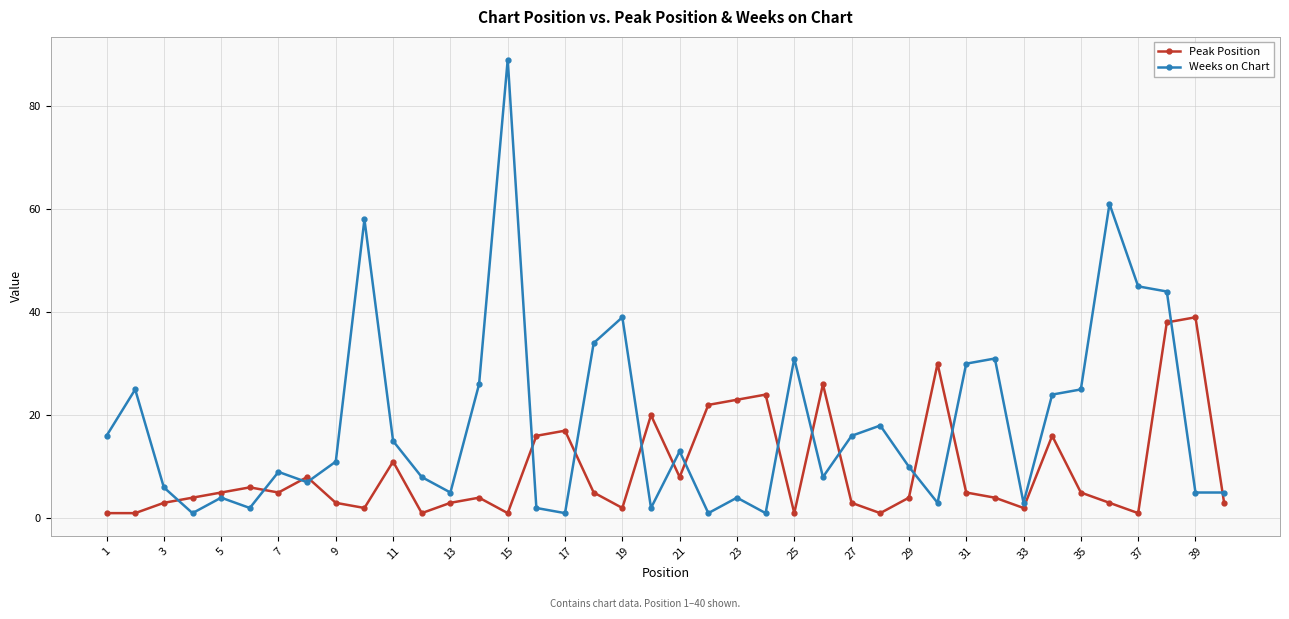

Which series has the largest range (max minus min)?

Weeks on Chart